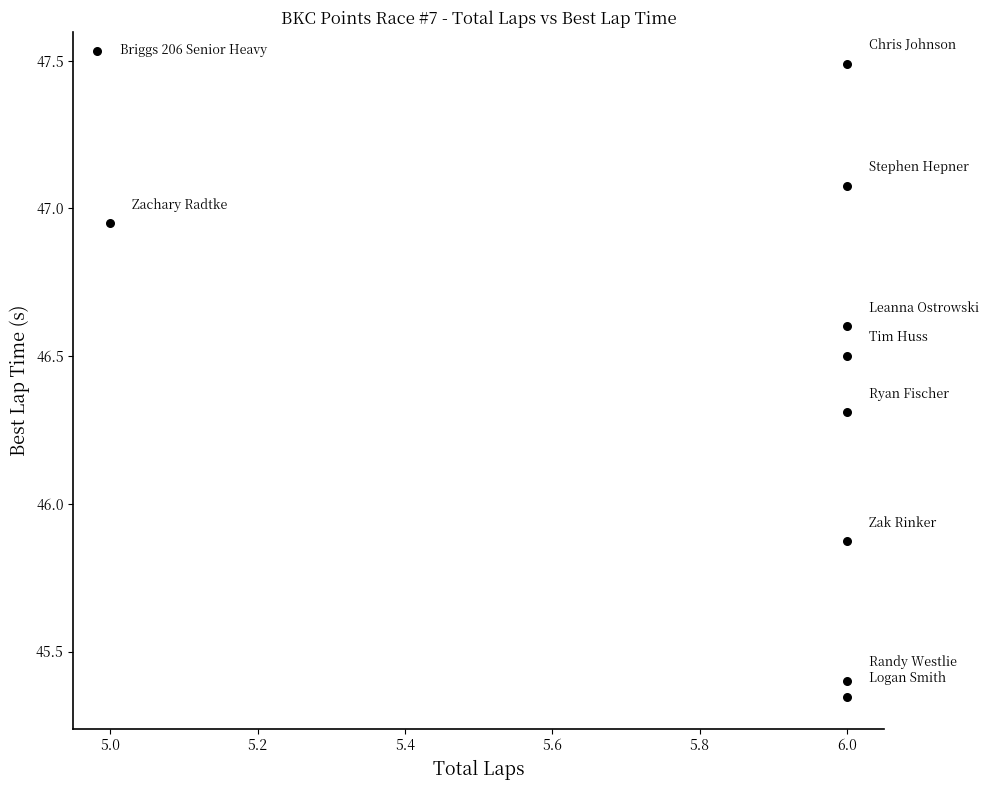

What is the range of X values (max minus min)?

1.0